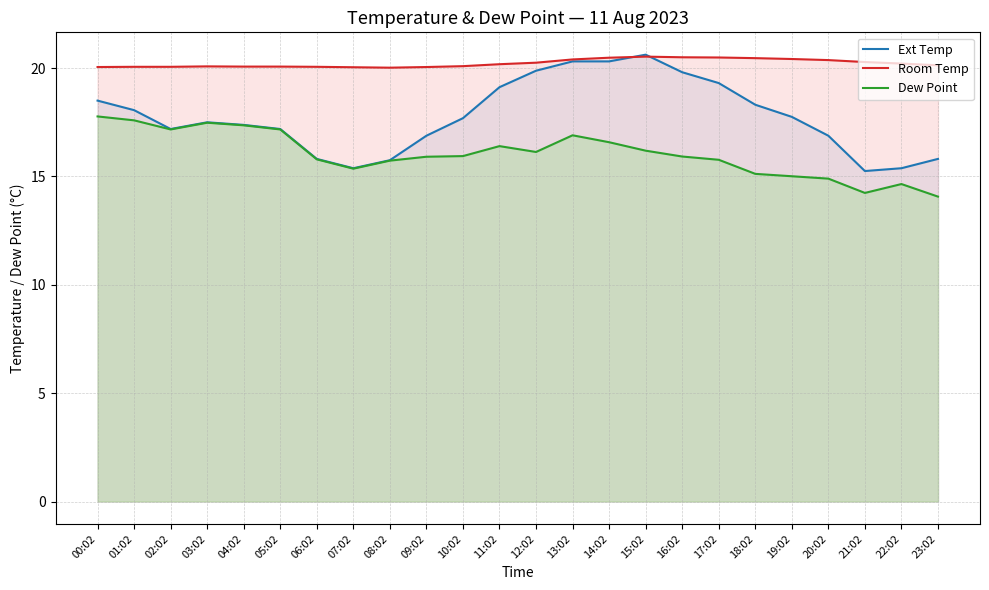

What is the highest value of the Room Temp series?

20.5